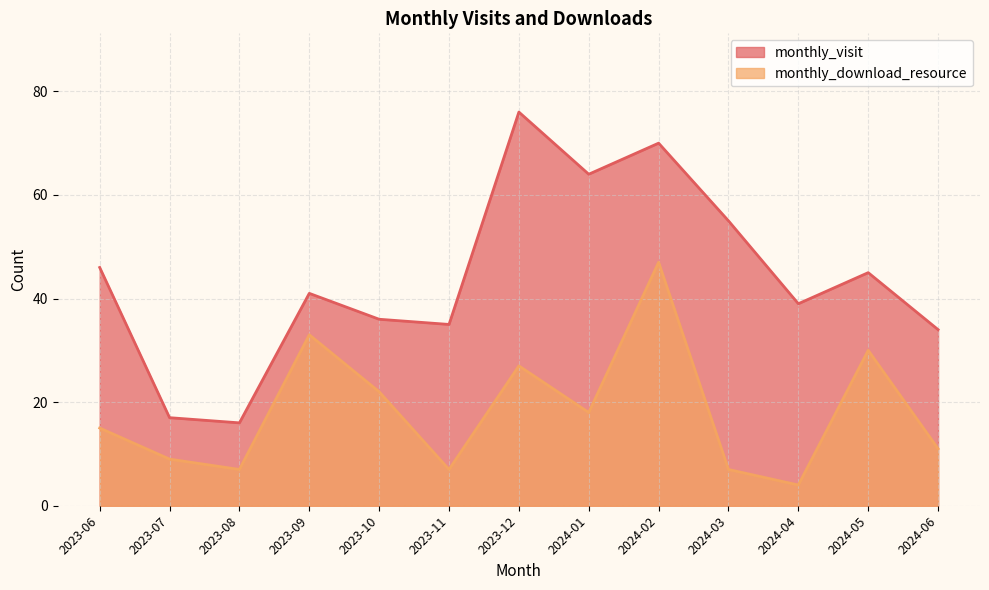

Between 2023-06 and 2024-02, which series saw the biggest shift?

monthly_download_resource